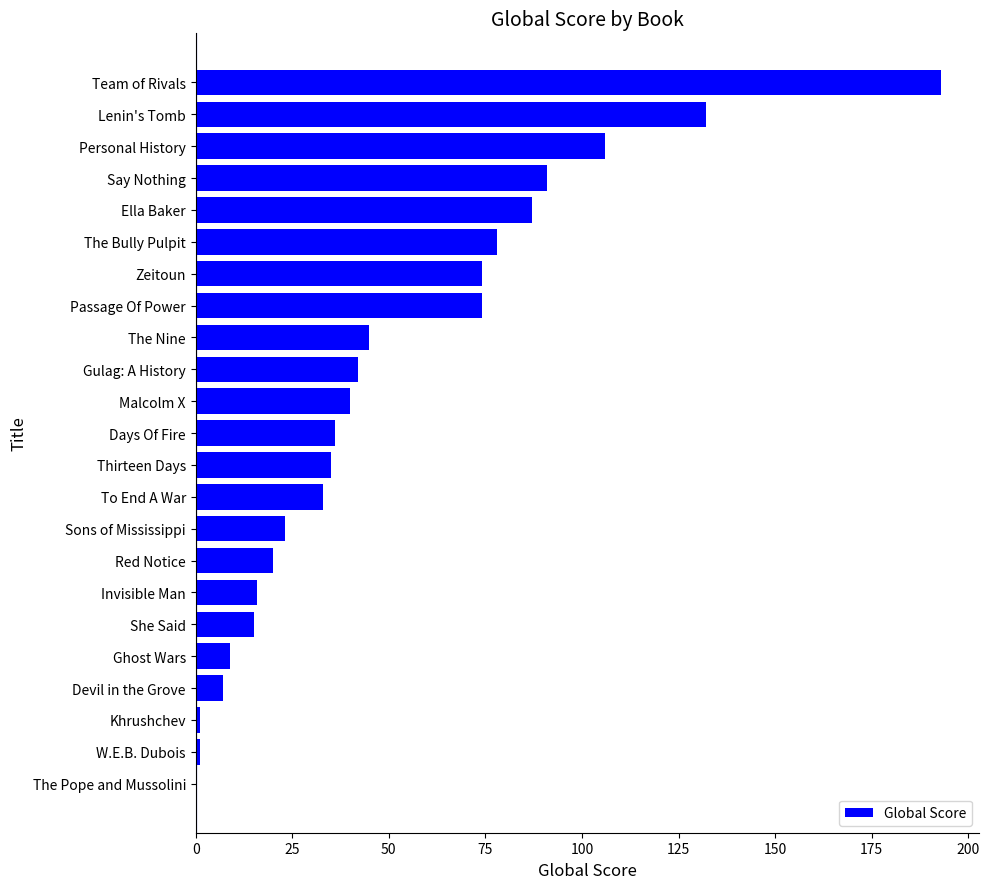

Which category has the highest value across all series?

Team of Rivals